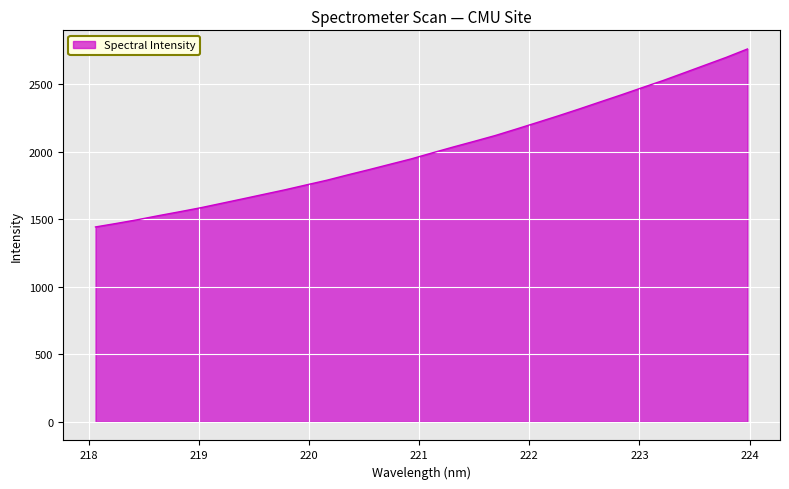

What is the difference between the maximum and minimum values?

1319.0